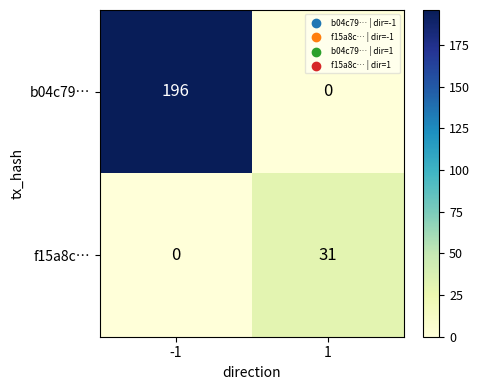

Is it true that f15a8c… equals 0 at -1?

True